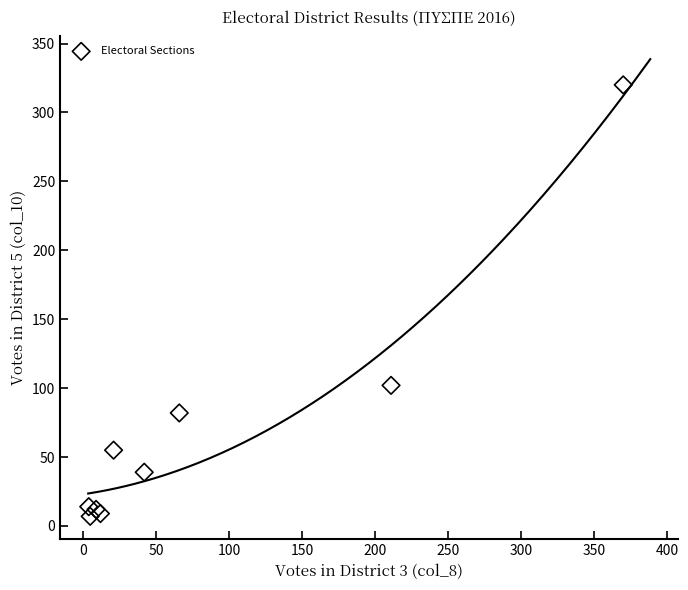

What Y value in the scatter plot is closest to 163?

102